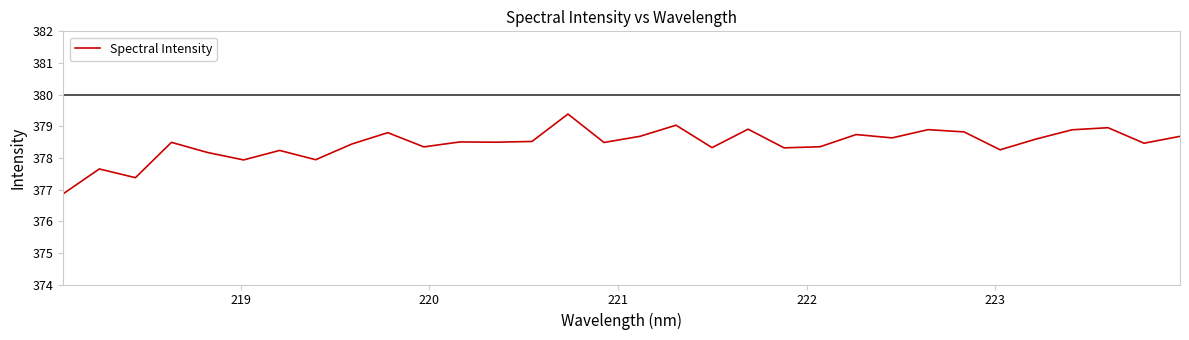

What is the difference between the maximum and second lowest values?

2.0